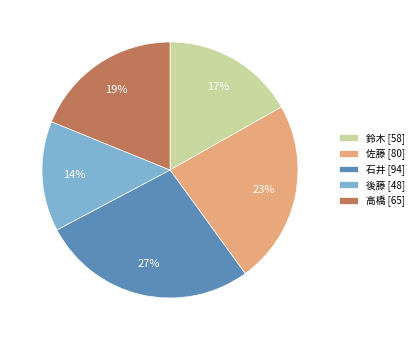

How many slices are in this pie chart?

5